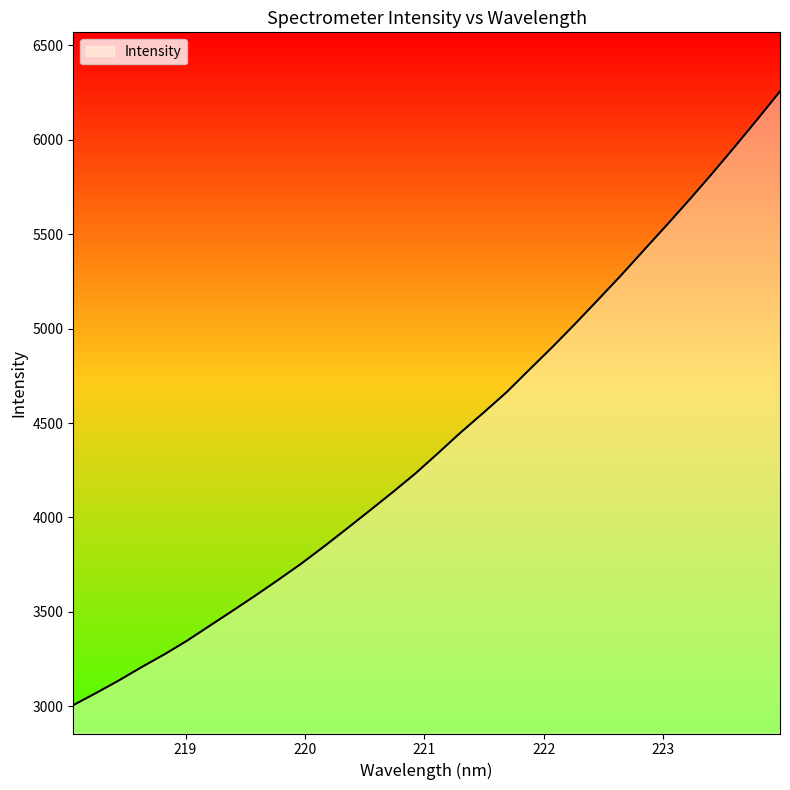

What is the greatest value displayed?

6256.4